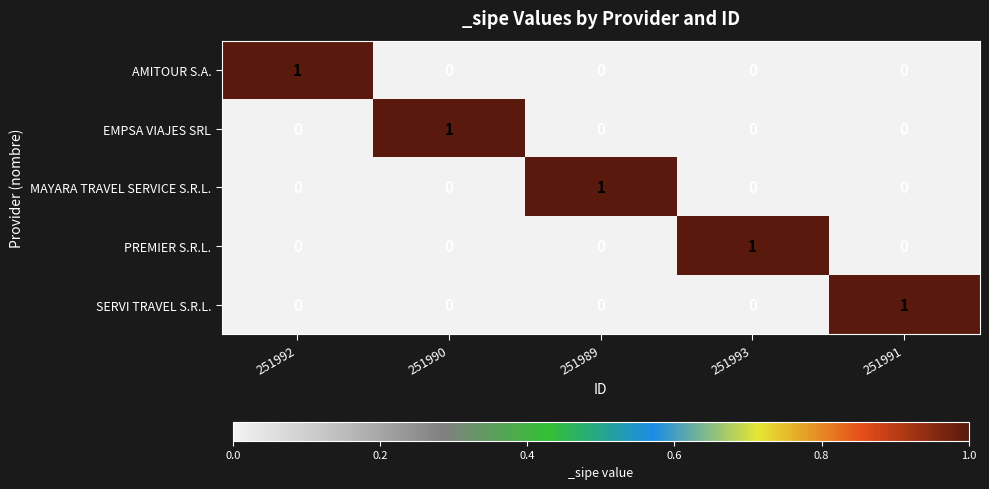

Count the EMPSA VIAJES SRL values in the range 0 to 1.

5